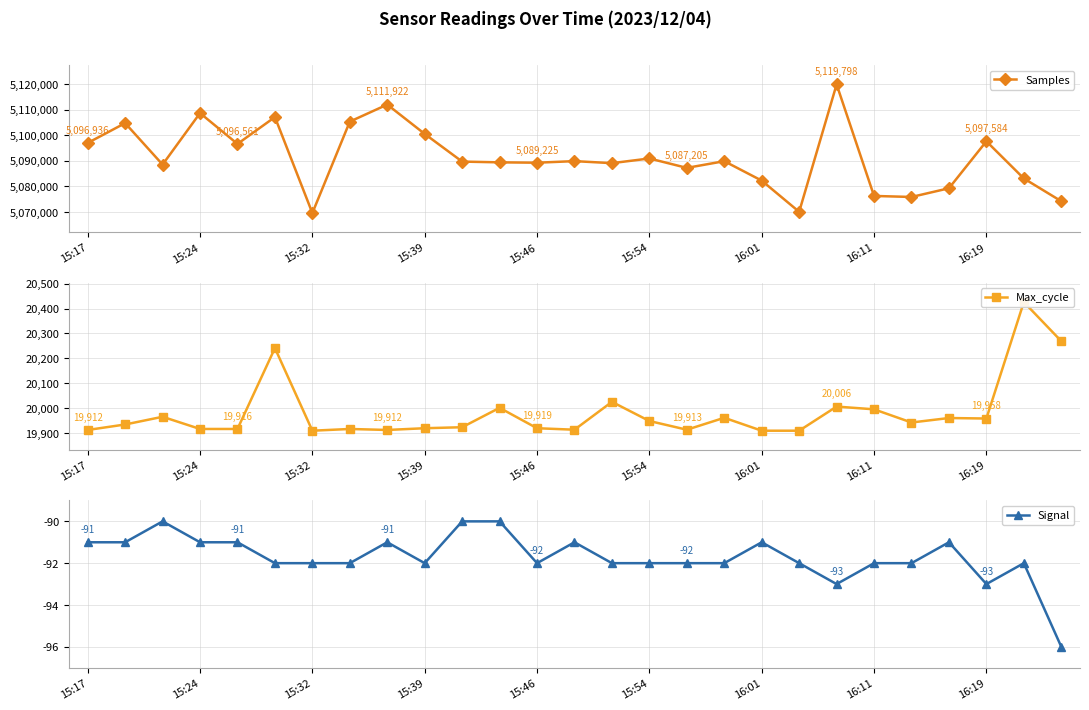

What is the minimum value for Samples?

5069572